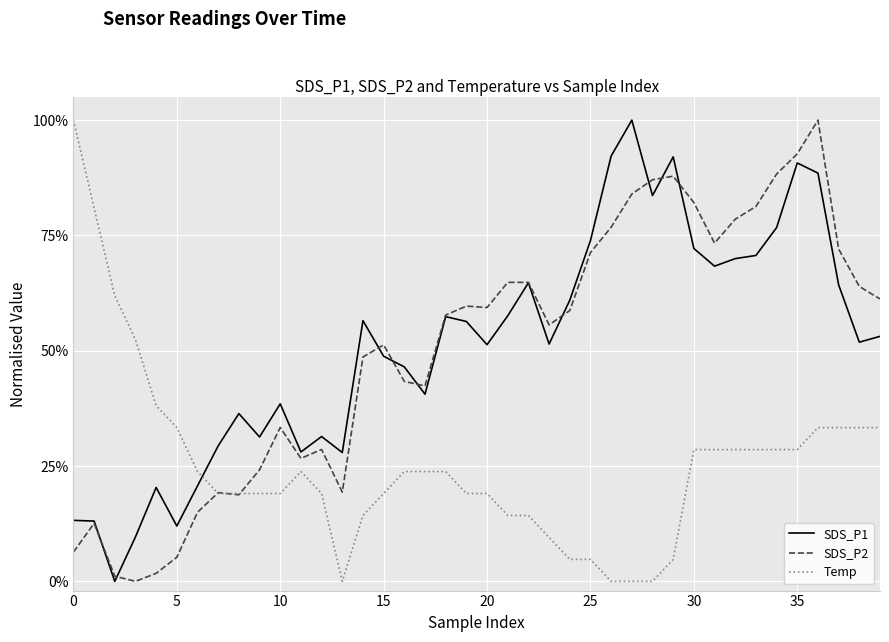

How many interior local peaks does the Temp series have?

1